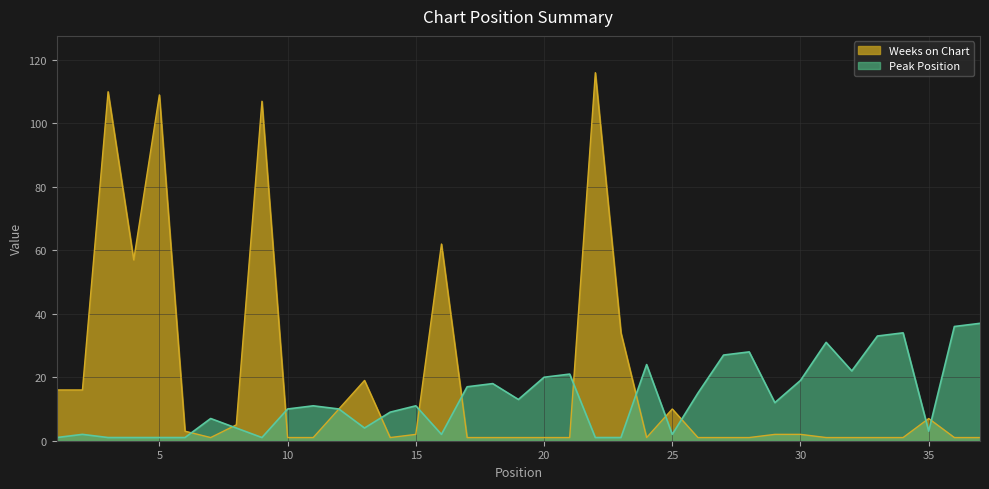

How many lines are shown in the chart?

2